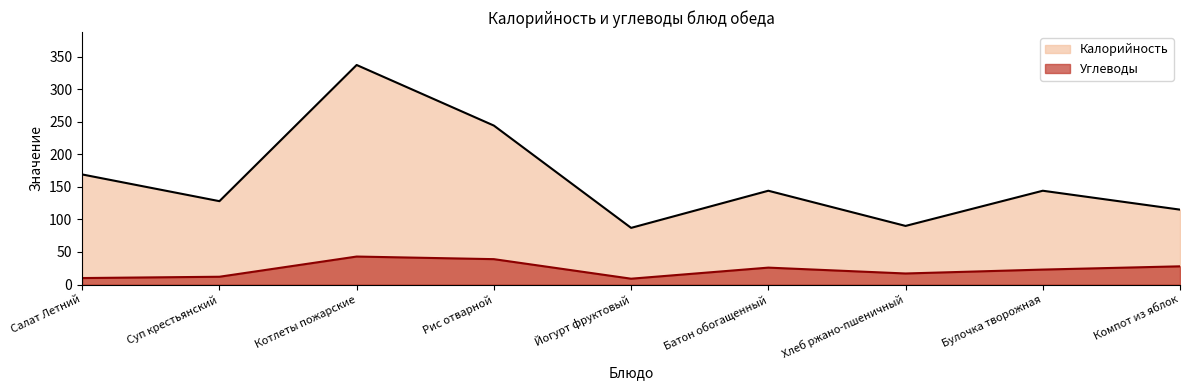

How many lines are shown in the chart?

2